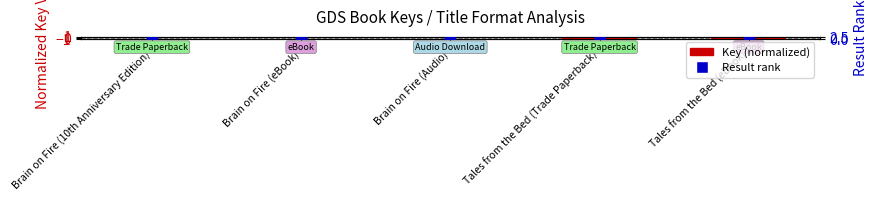

Which series has the widest spread of Y values?

Result rank